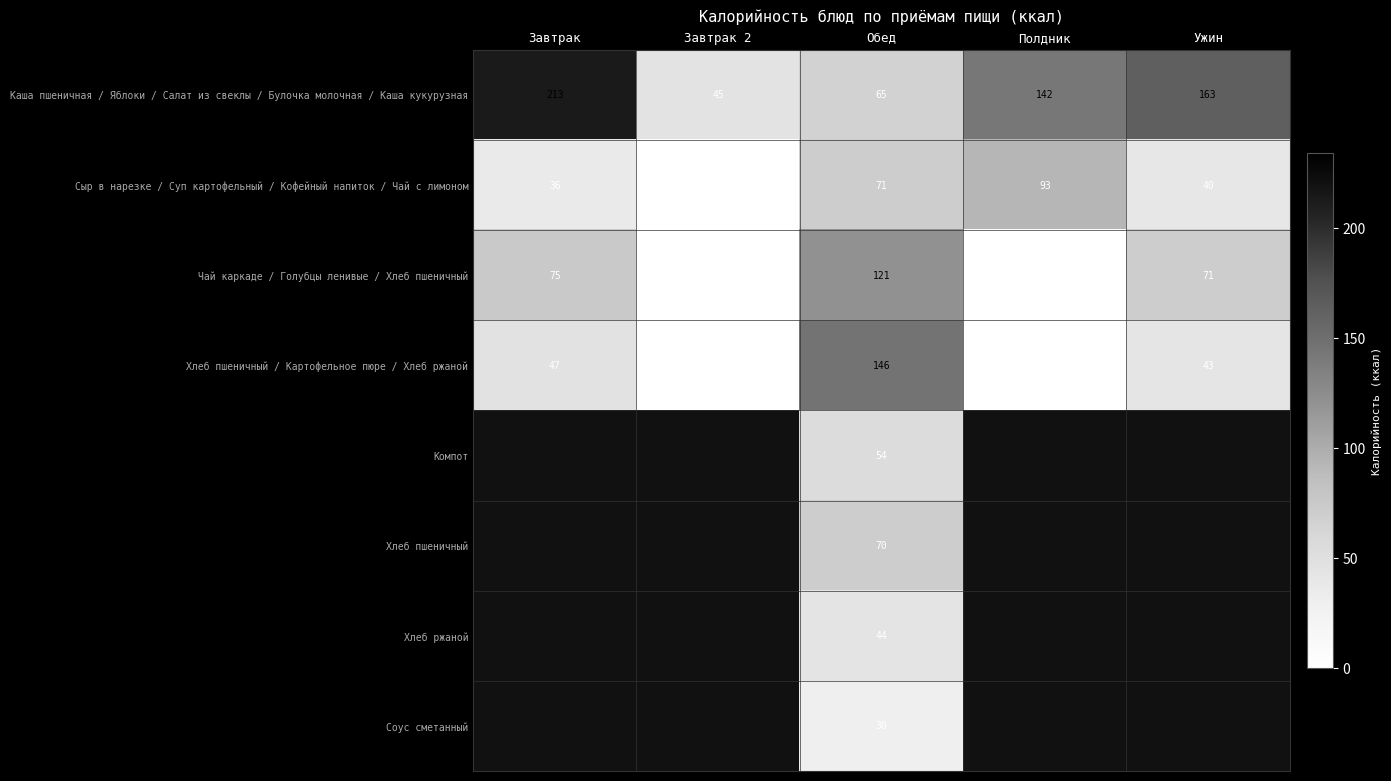

The value of Хлеб пшеничный at Обед is 70. True or false?

True